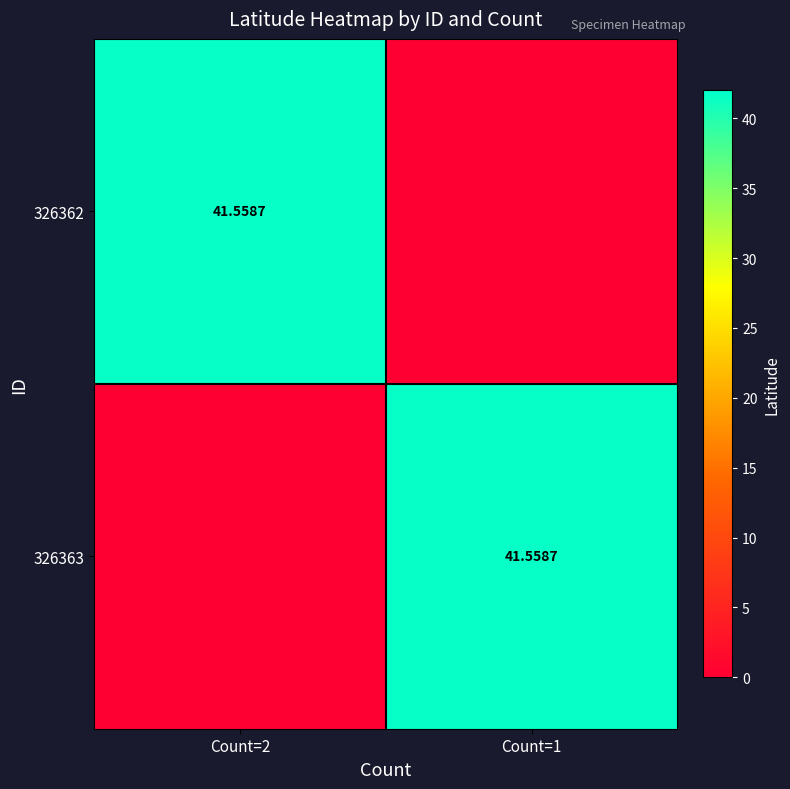

At which category is the sum across all series the highest?

Count=2